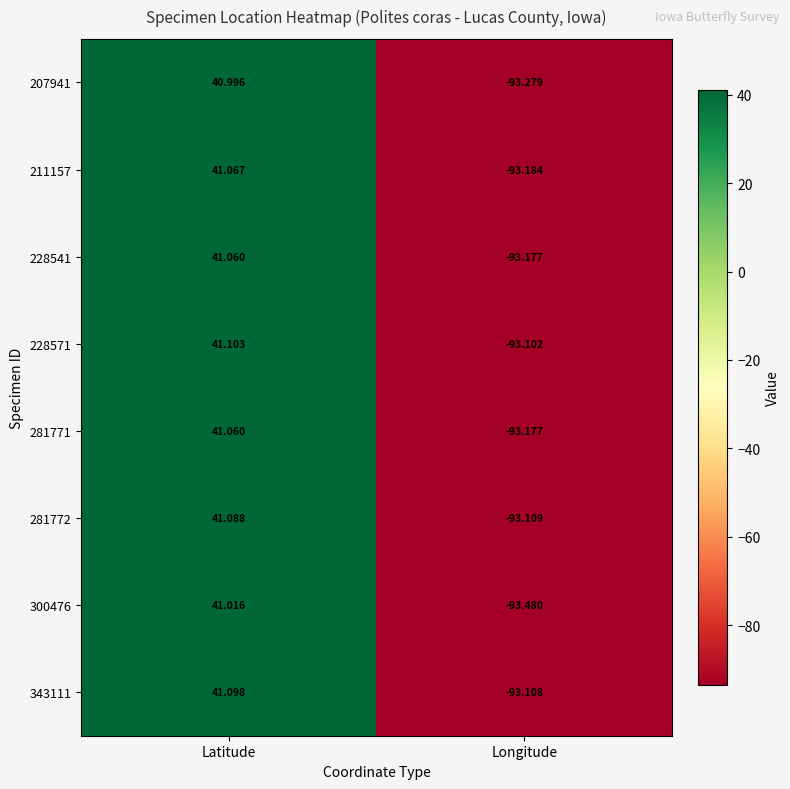

How many positive values does the 211157 series have?

1